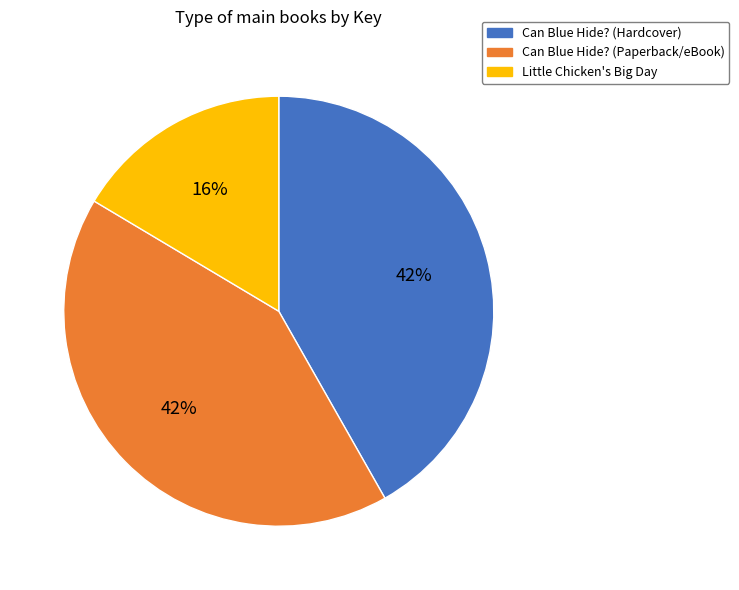

To the nearest percent, what percentage of the pie is Can Blue Hide? (Hardcover)?

42%